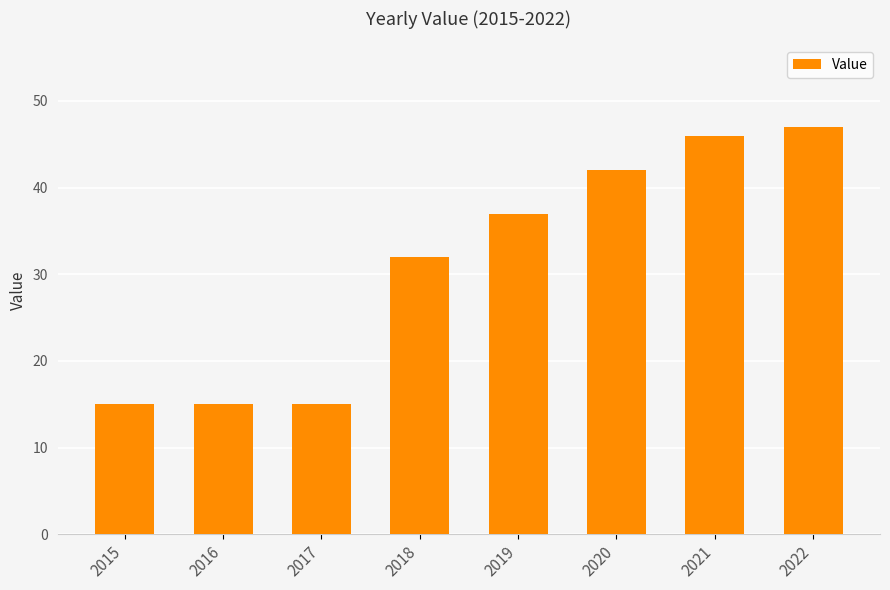

At which label is the value closest to 31?

2018